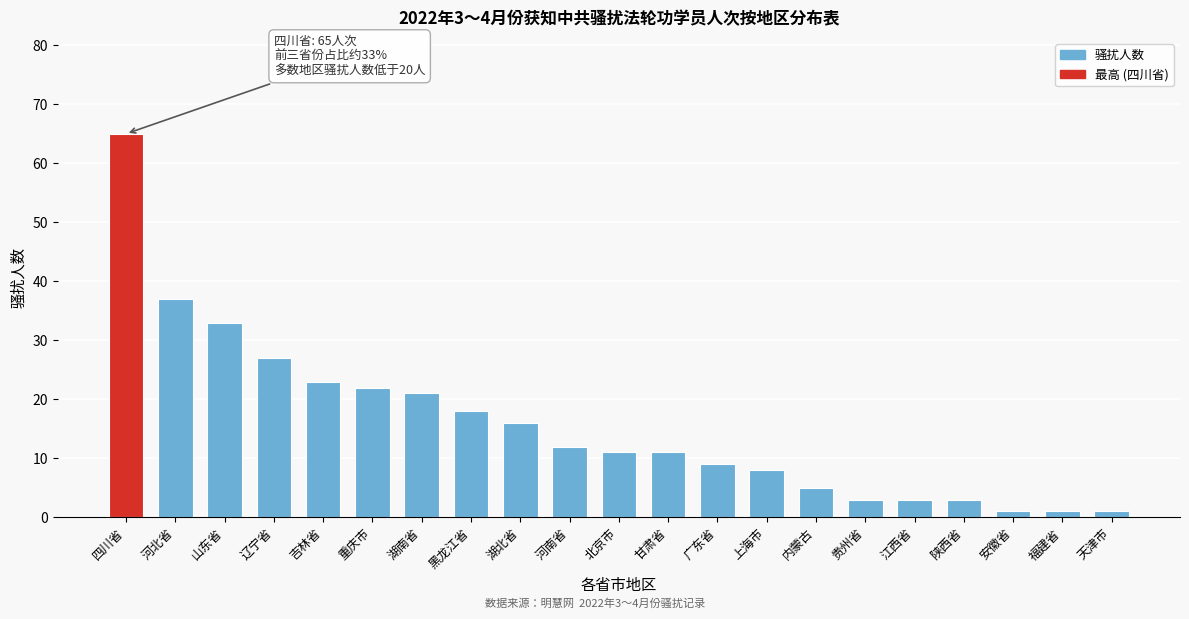

Reading right to left, extract all data points from this chart.

1	1	1	3	3	3	5	8	9	11	11	12	16	18	21	22	23	27	33	37	65